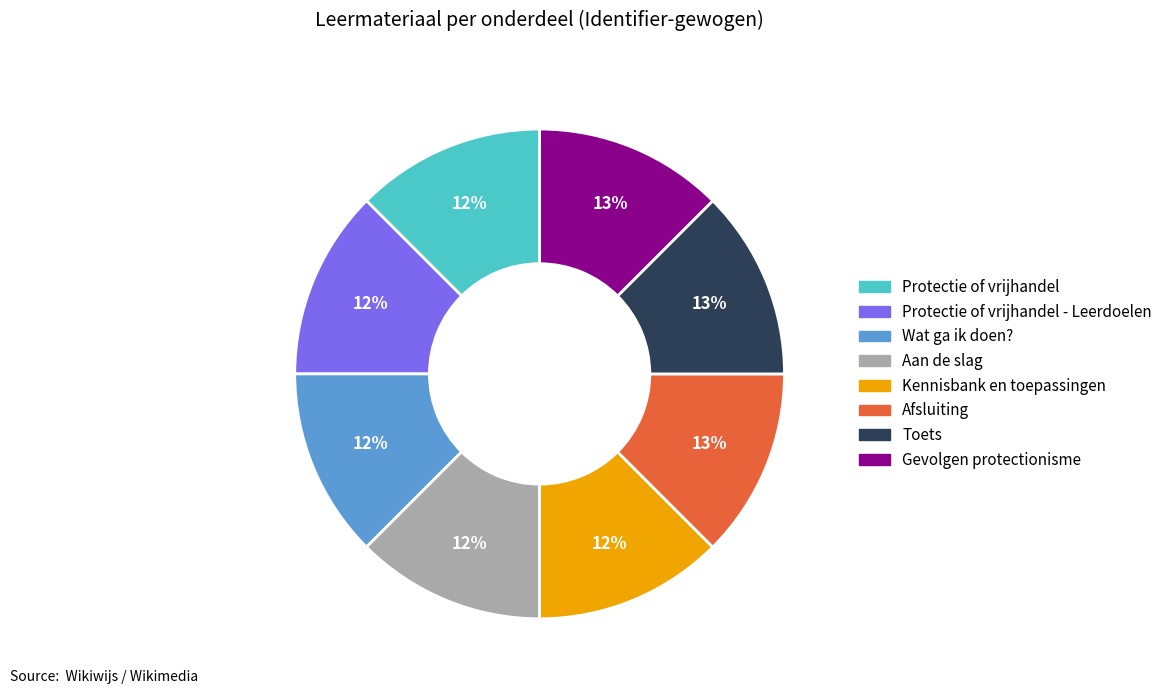

To the nearest percent, what is the average slice percentage?

12%